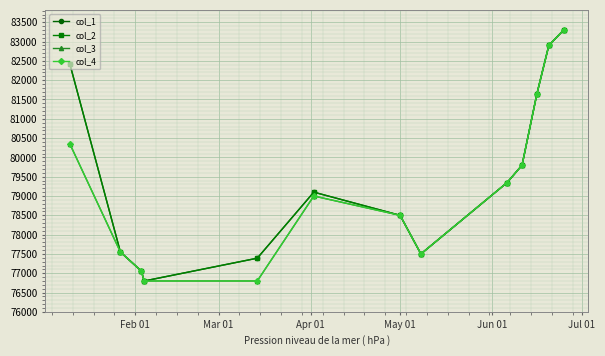

What is the value of the col_2 point at the 7th from the left?

78500